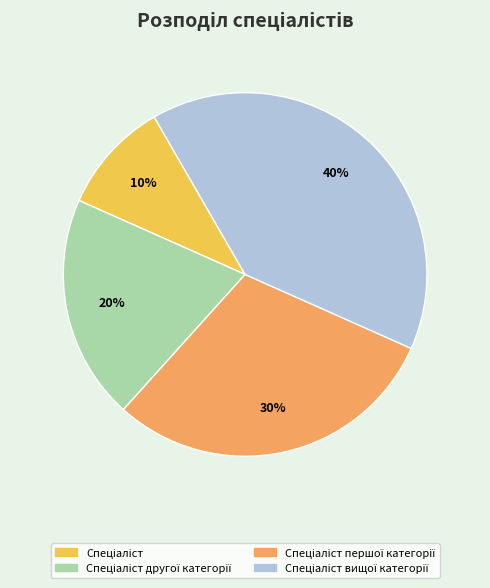

To the nearest percent, what is the average slice percentage?

25%